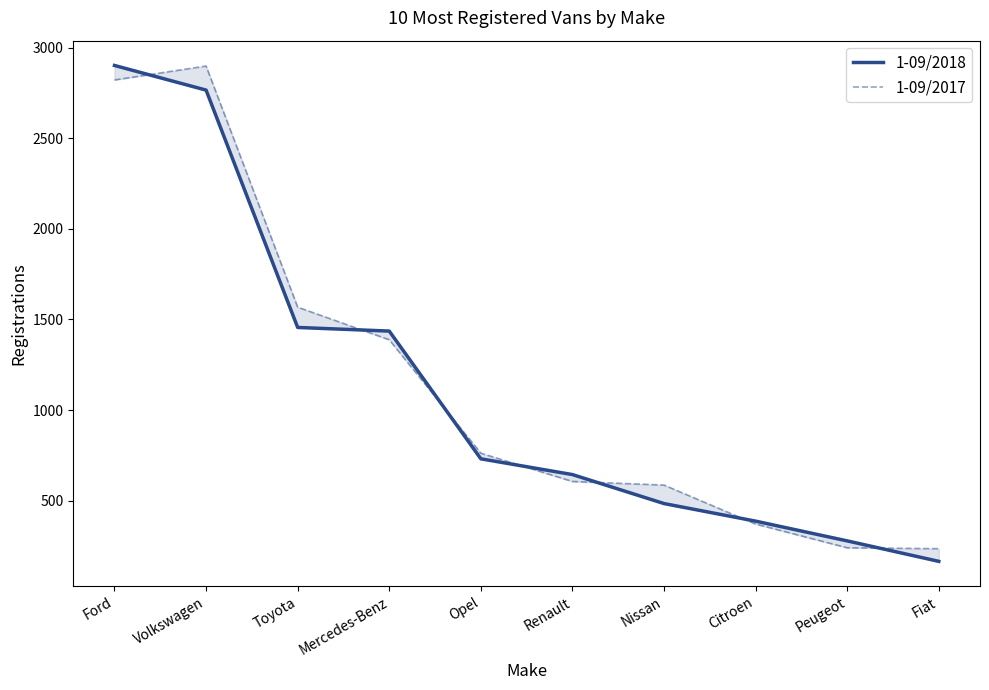

What is the difference between the maximum and minimum values in the 1-09/2017 series?

2664